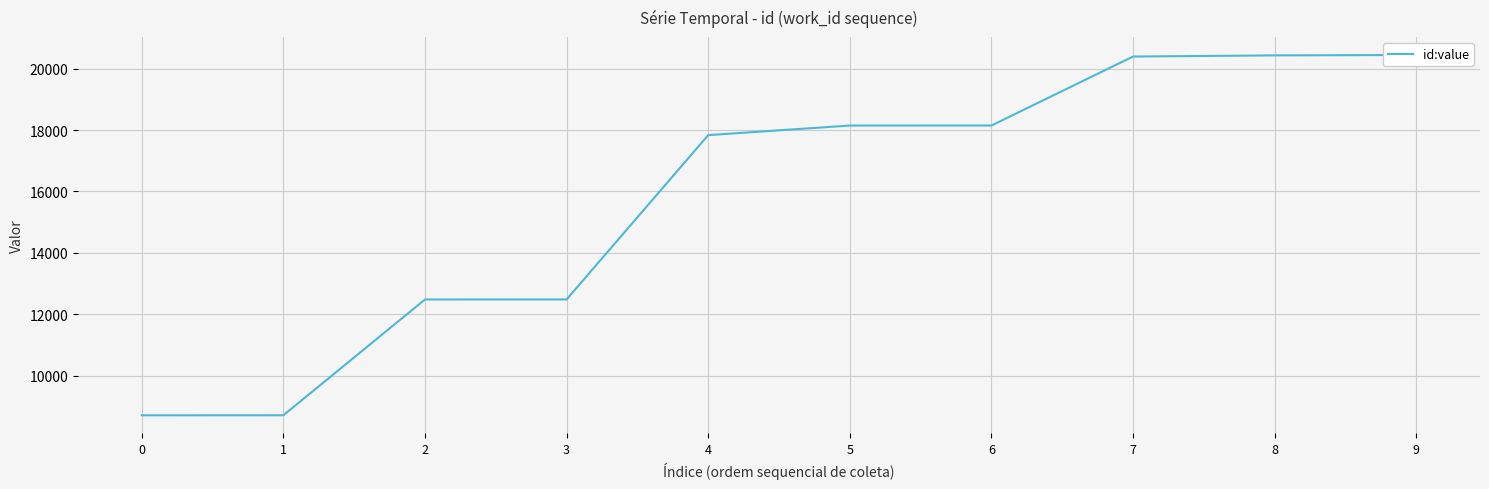

What is the minimum value shown in the chart?

8703